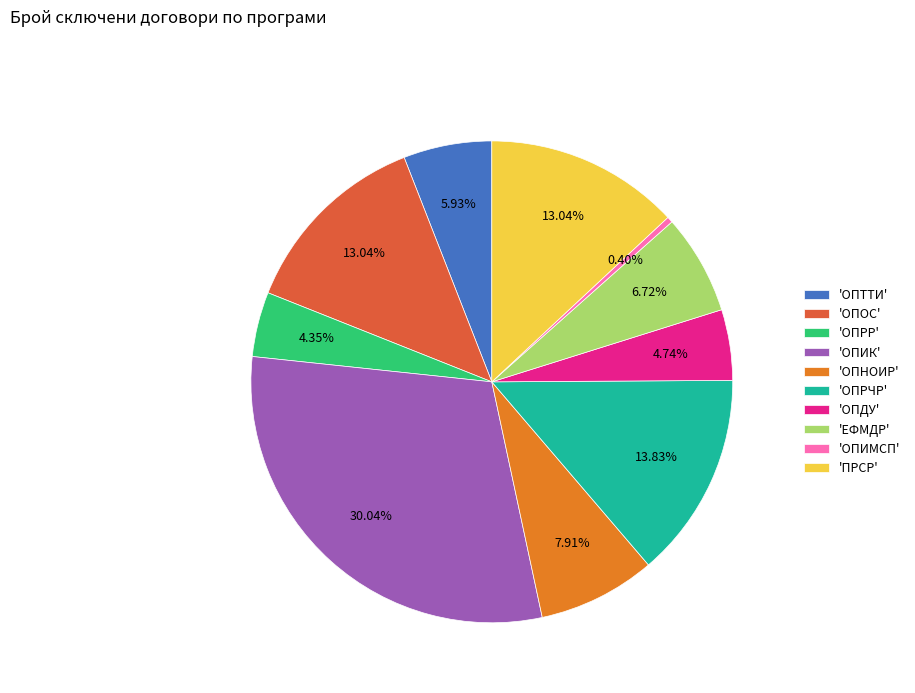

Which has a higher value, 'ЕФМДР' or 'ОПРЧР'?

'ОПРЧР'